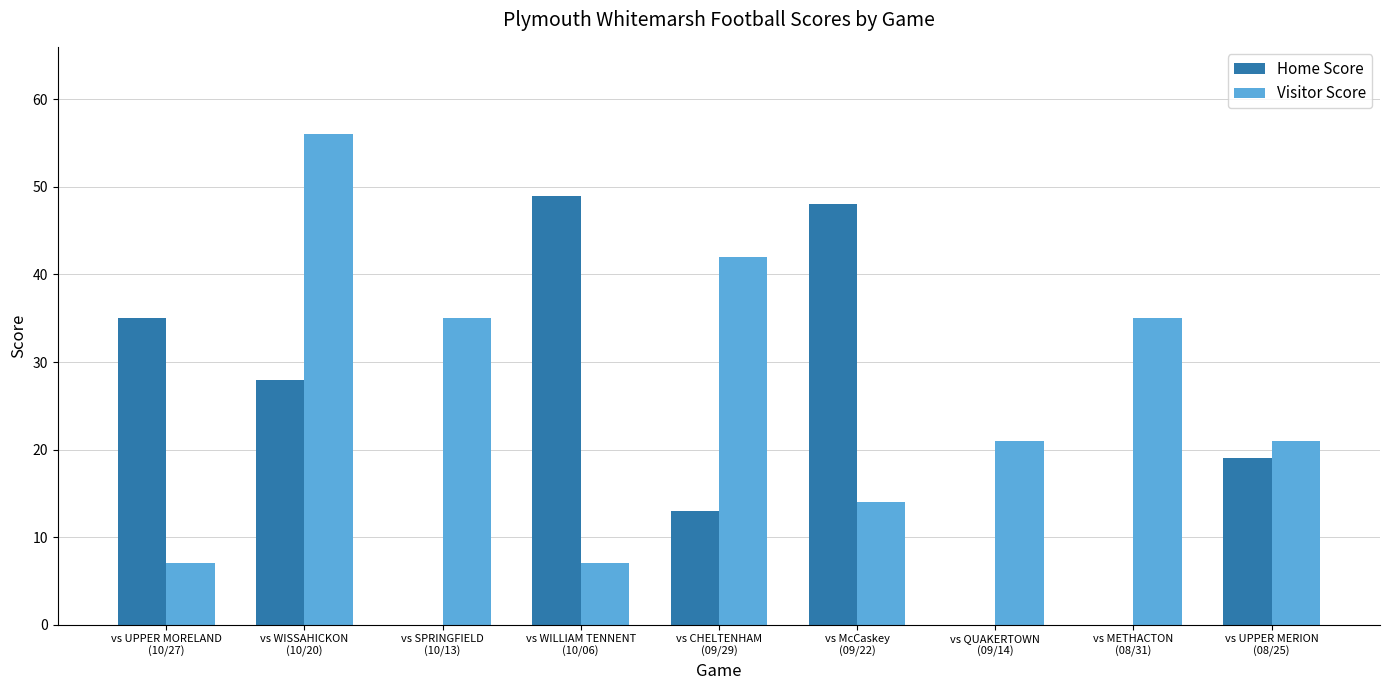

What is the highest value of the Home Score series?

49